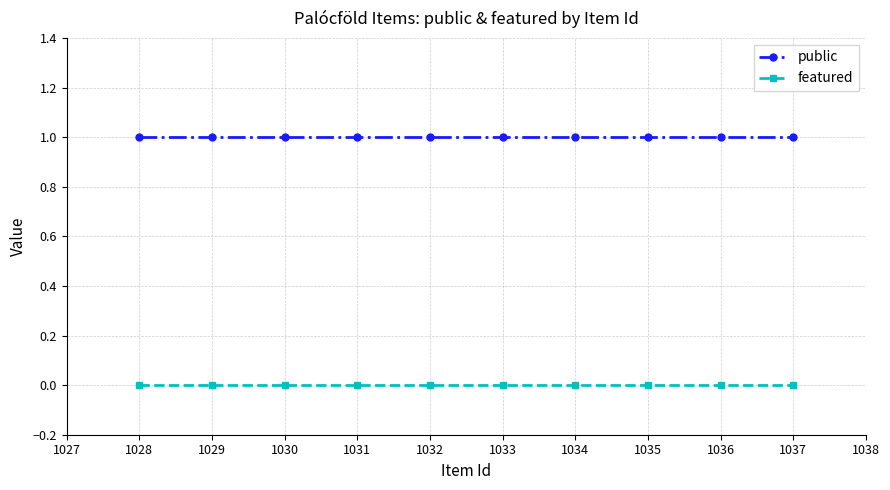

True or false: public and featured intersect in this chart.

False